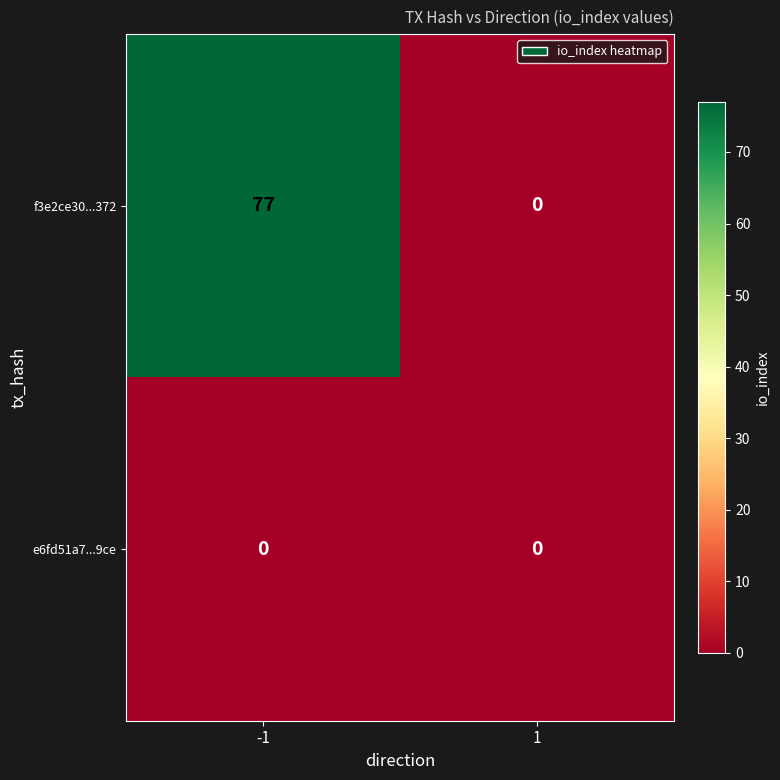

What is the sum of all f3e2ce30...372 values?

77